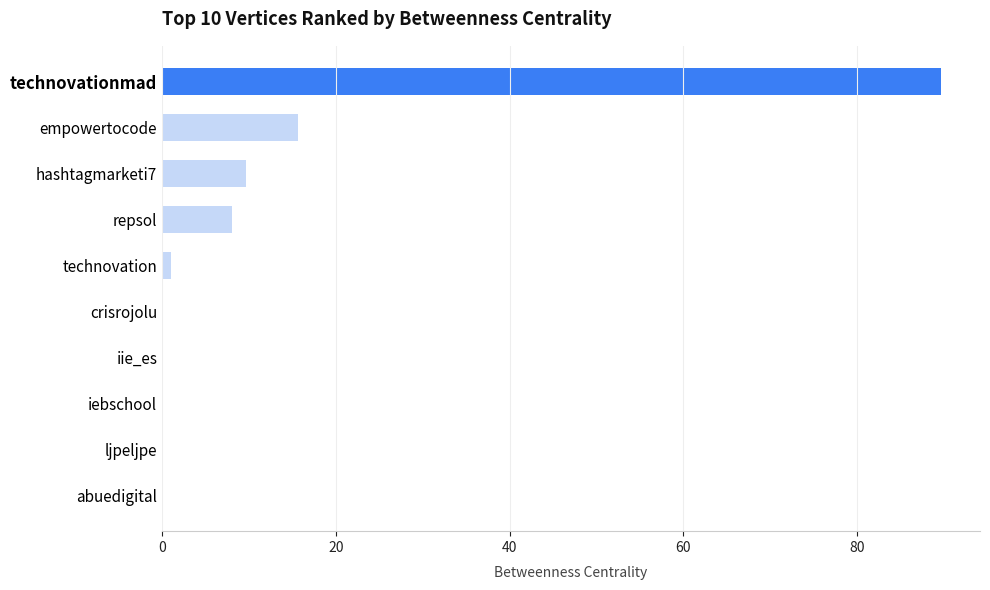

What is the maximum value shown in the chart?

89.7